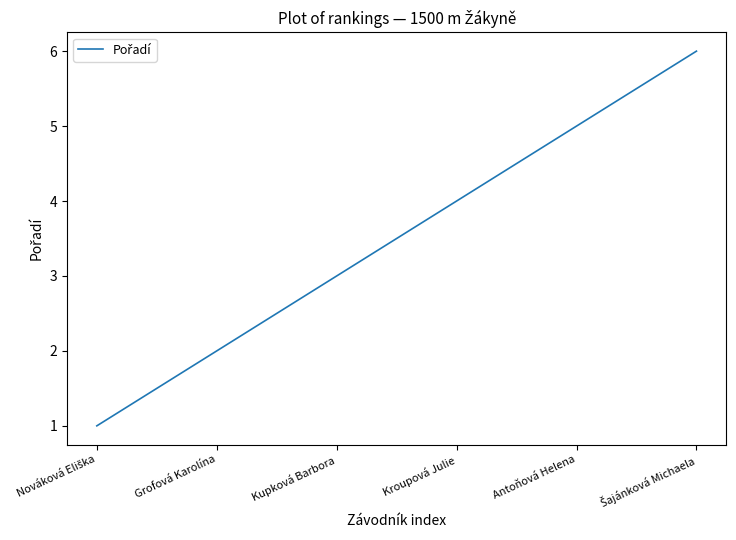

What is the difference between the maximum and minimum values?

5